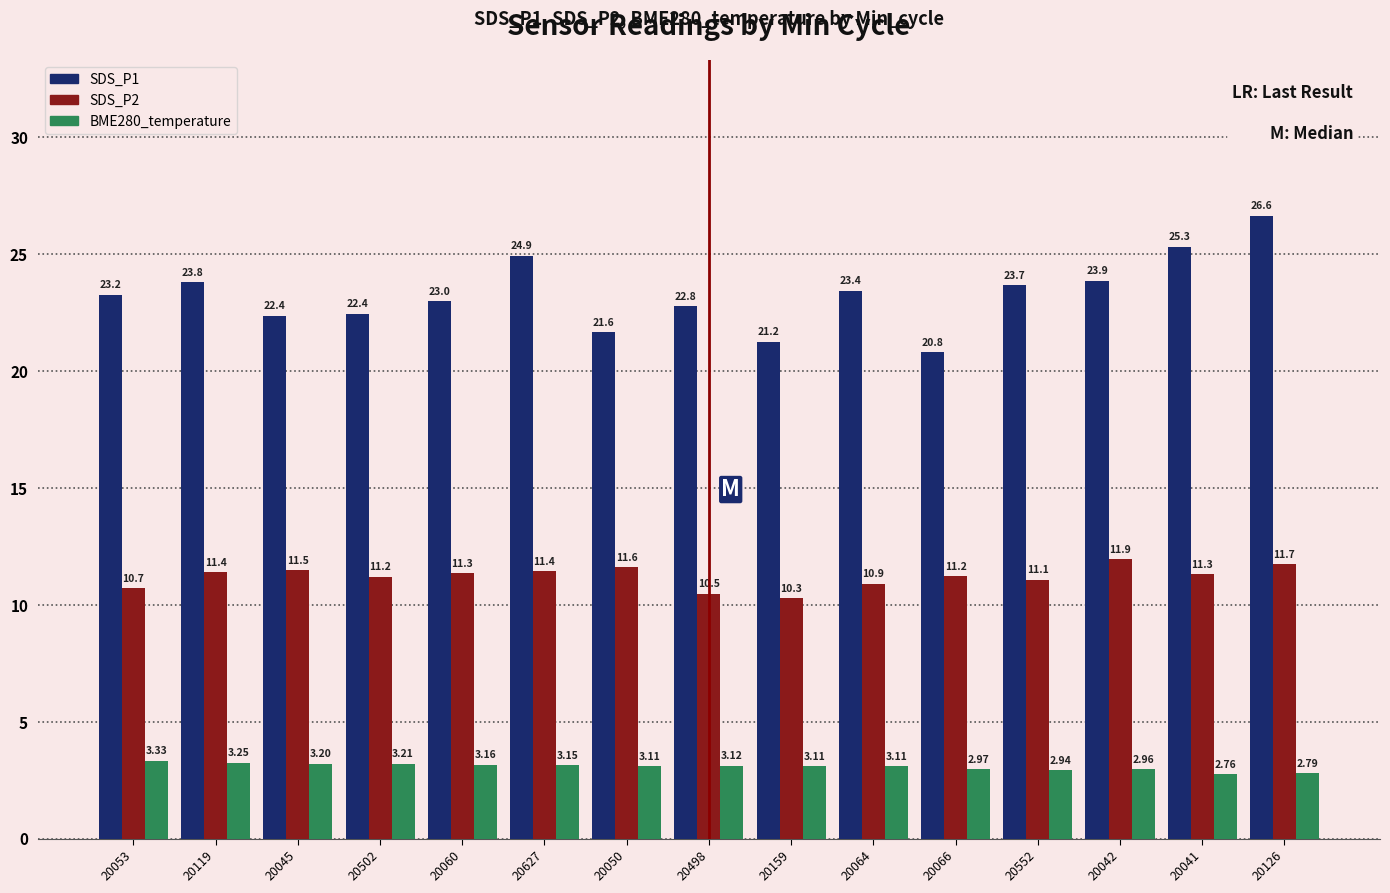

Does the chart contain stacked bars?

No